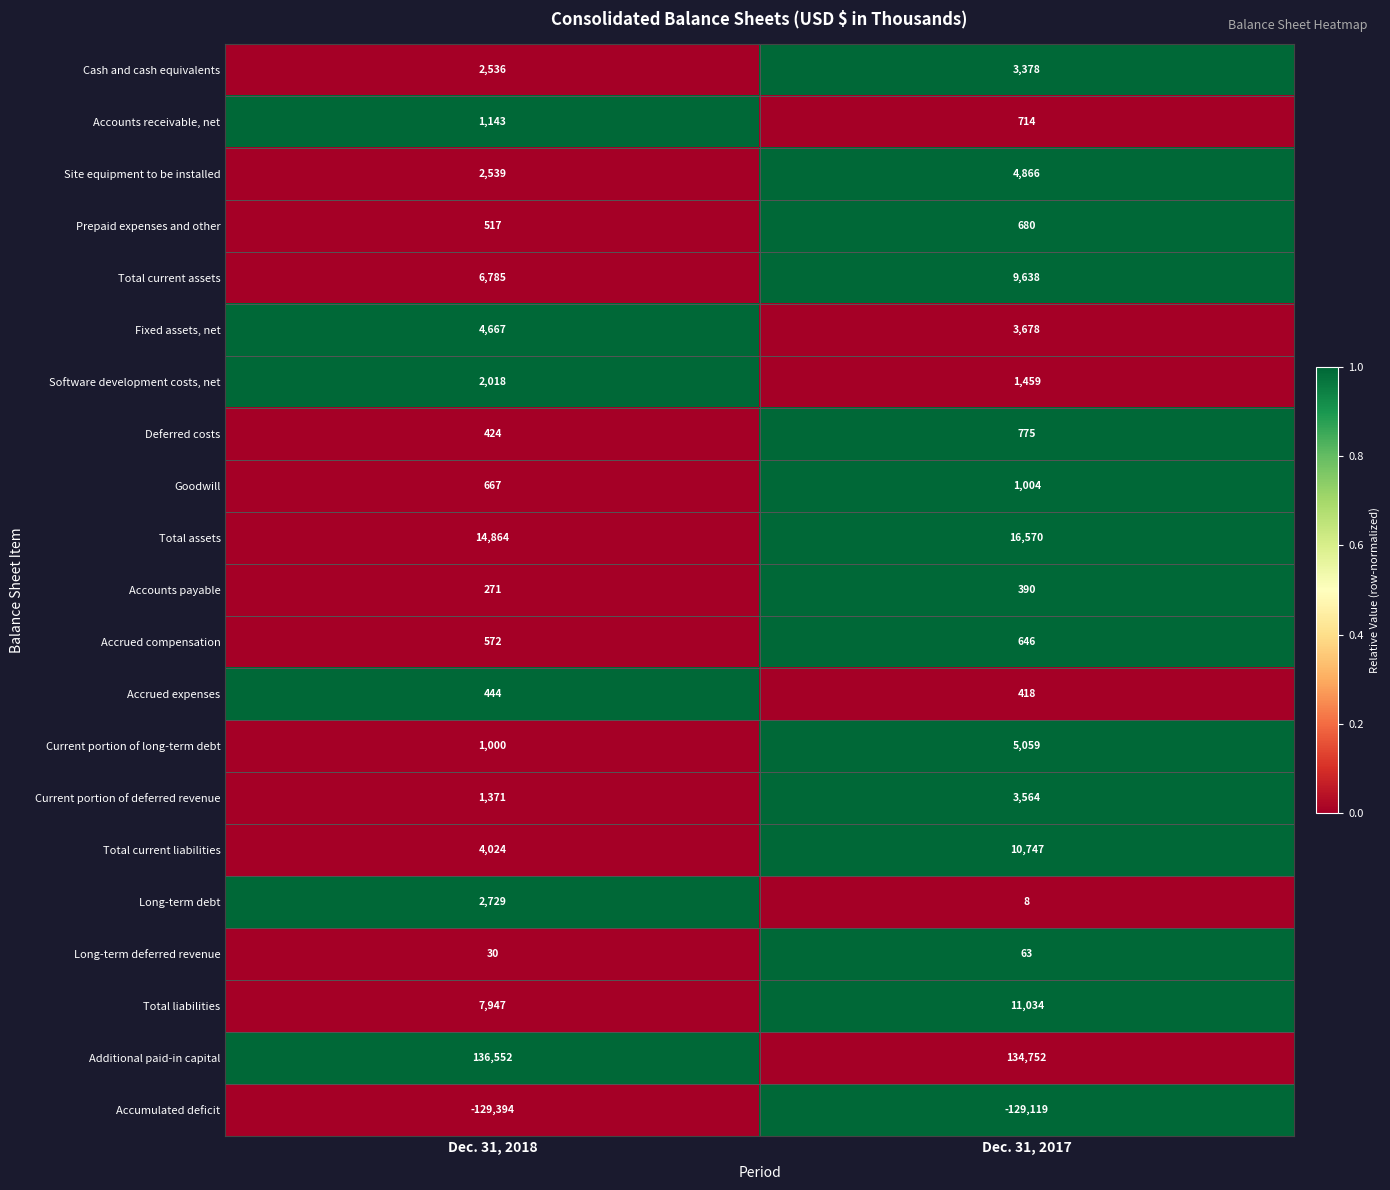

What is the greatest value displayed?

136552